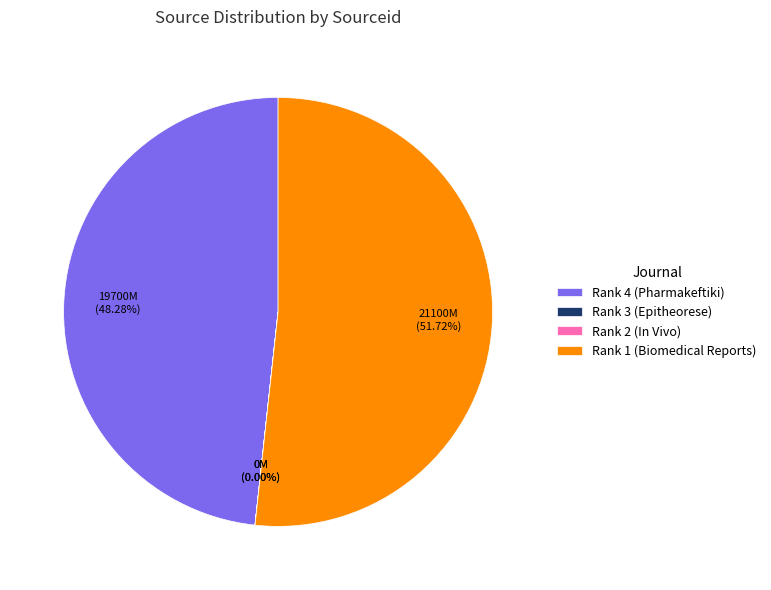

Is there any slice that represents more than half of the pie?

Yes